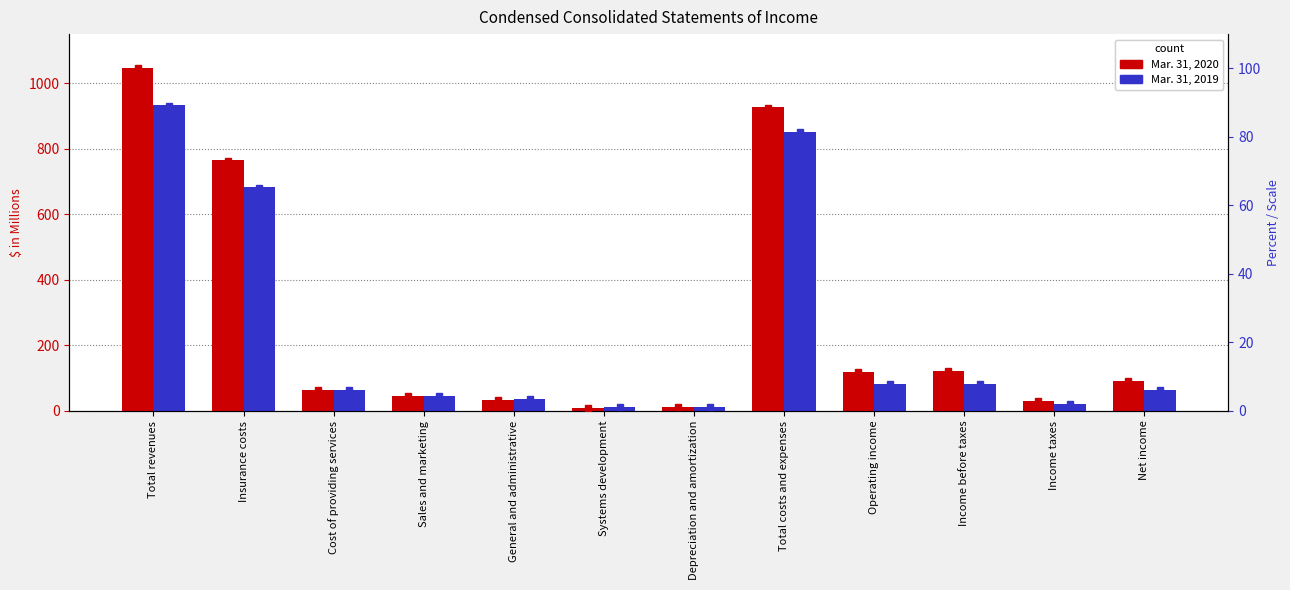

Which has a higher value, General and administrative or Sales and marketing?

Sales and marketing